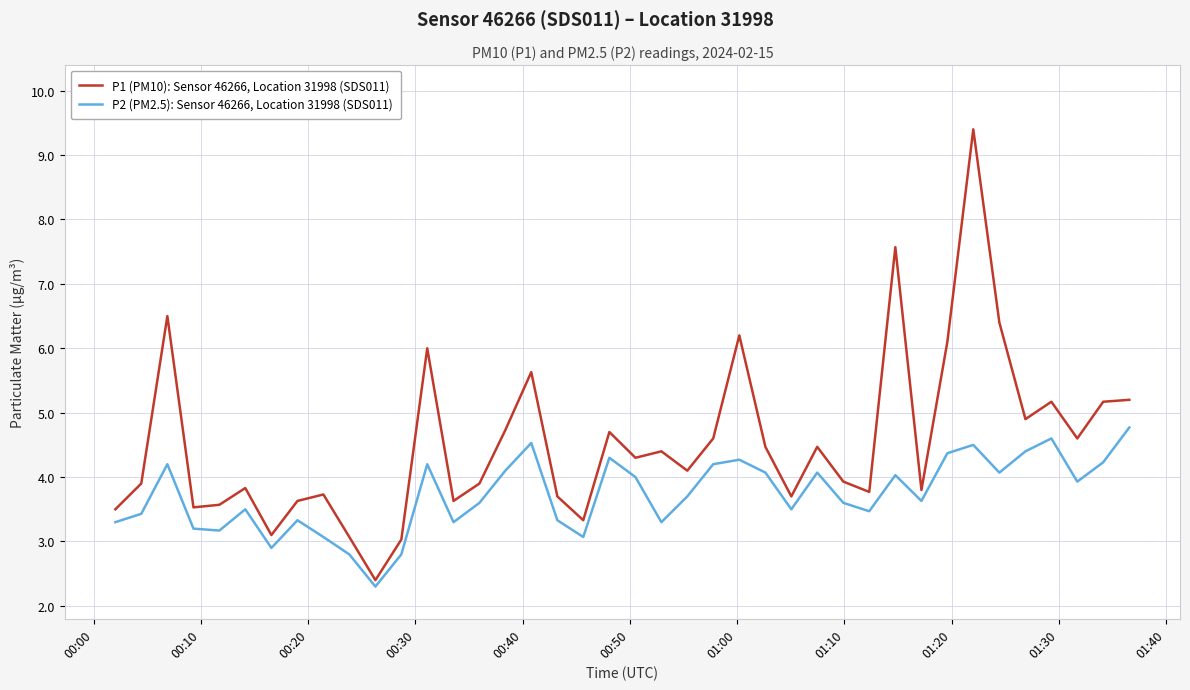

What is the maximum value for P2 (PM2.5): Sensor 46266, Location 31998 (SDS011)?

4.8